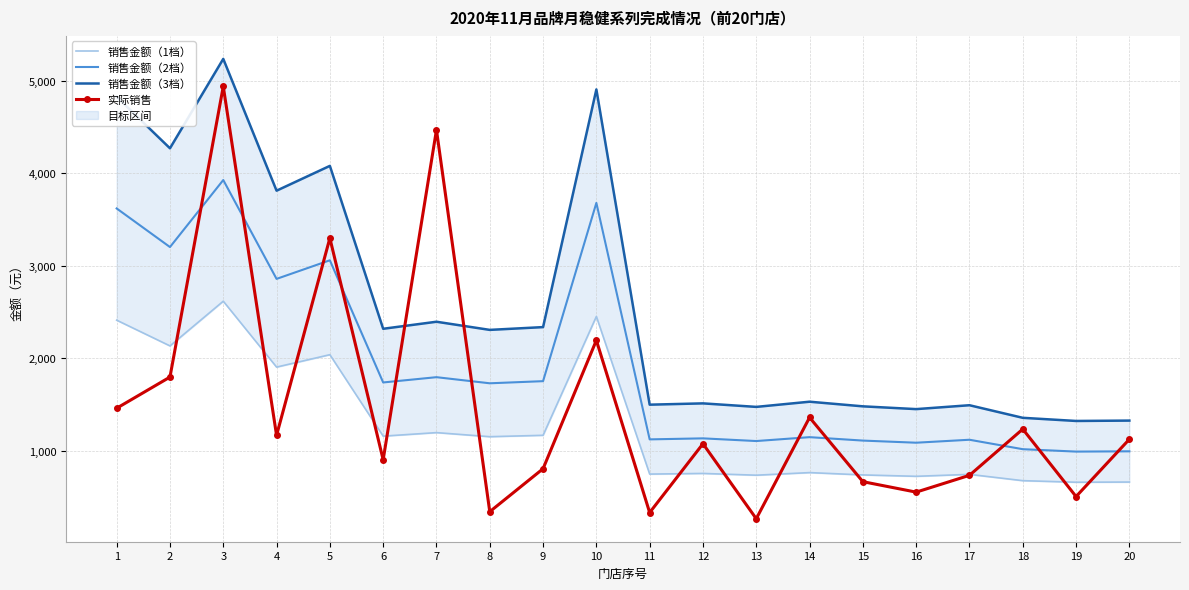

What is the lowest value of the 销售金额（1档） series?

662.0